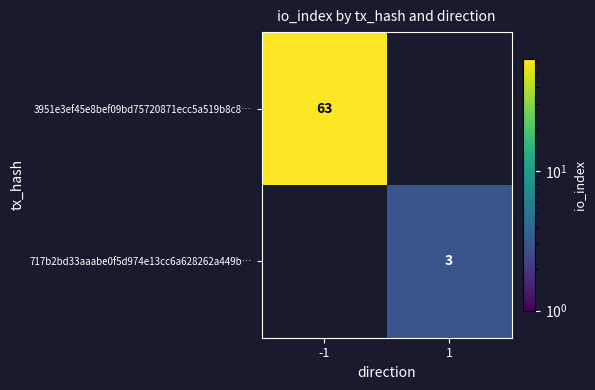

Count the number of data series in this chart.

2